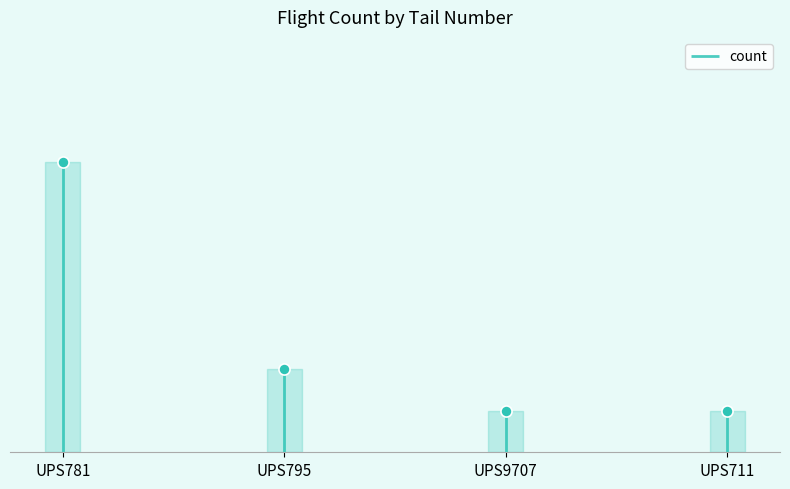

What is the ratio of the value at UPS795 to the value at UPS781?

0.3